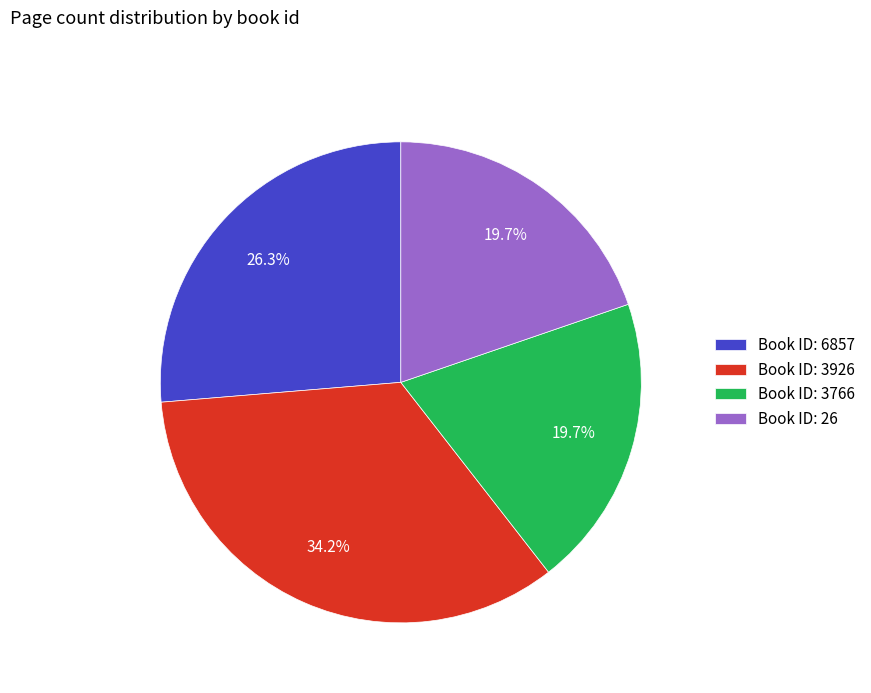

What is the ratio of the value at Book ID: 26 to the value at Book ID: 3926?

0.6